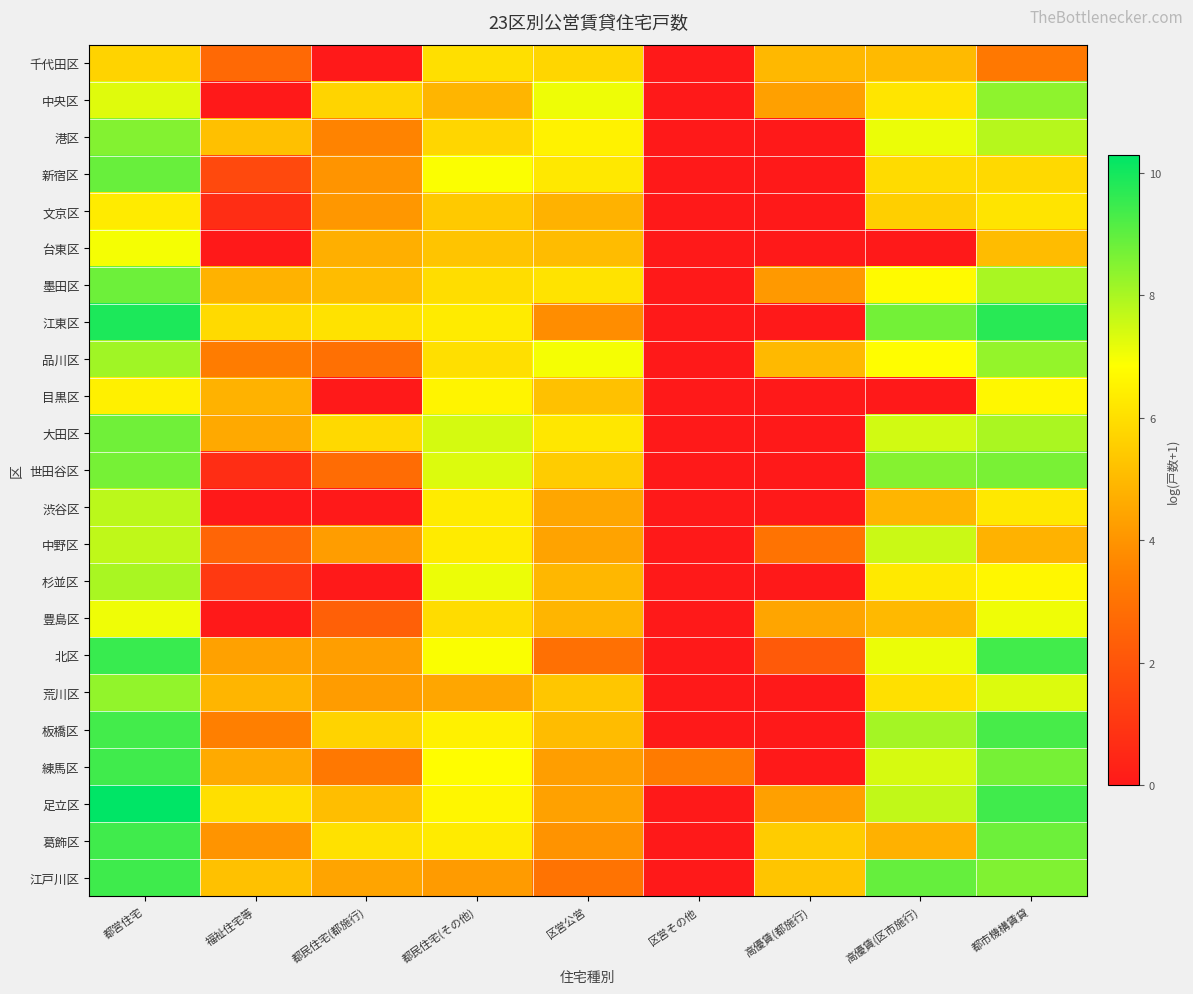

How many data points does each series have?

9